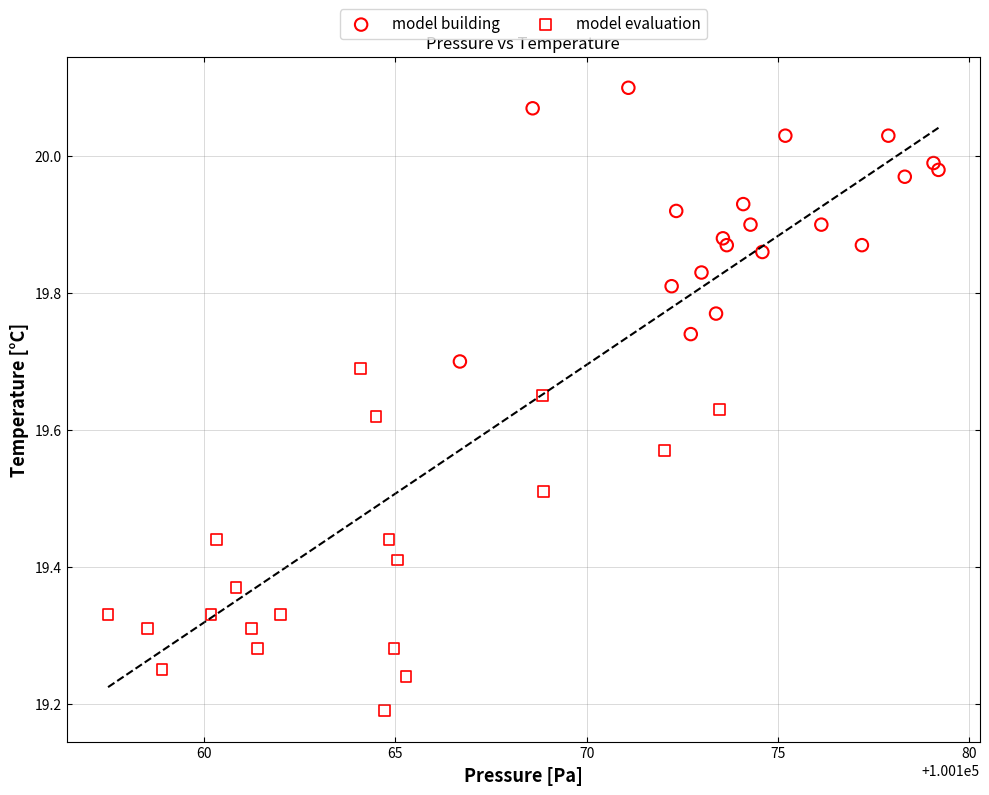

Which series has the widest spread of Y values?

model evaluation